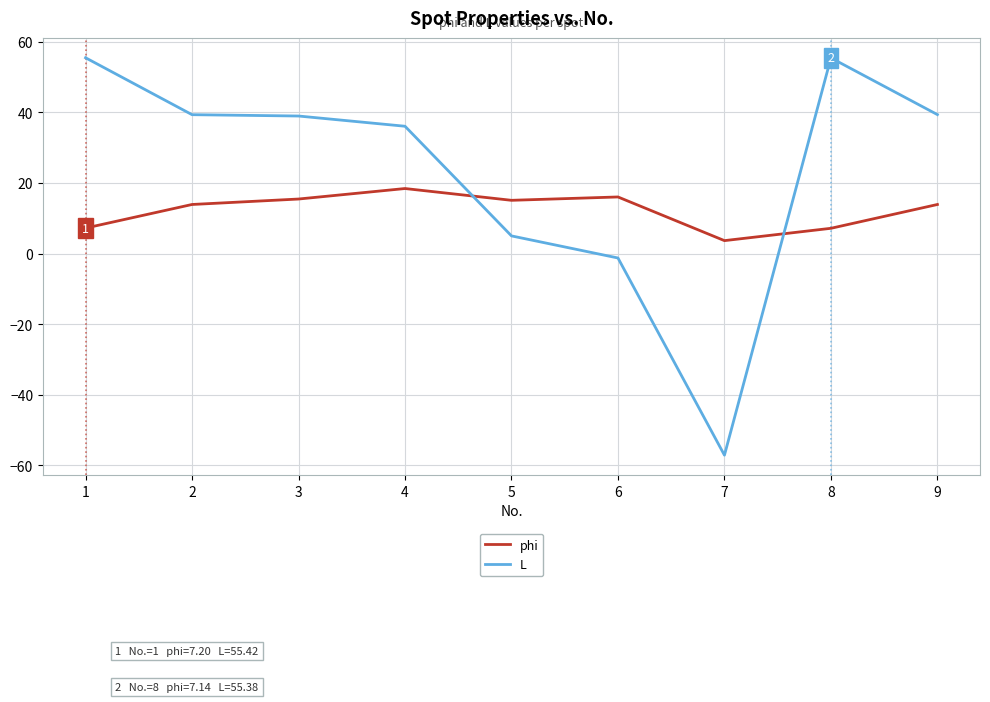

True or false: phi has a value of 9.9 at 3.

False